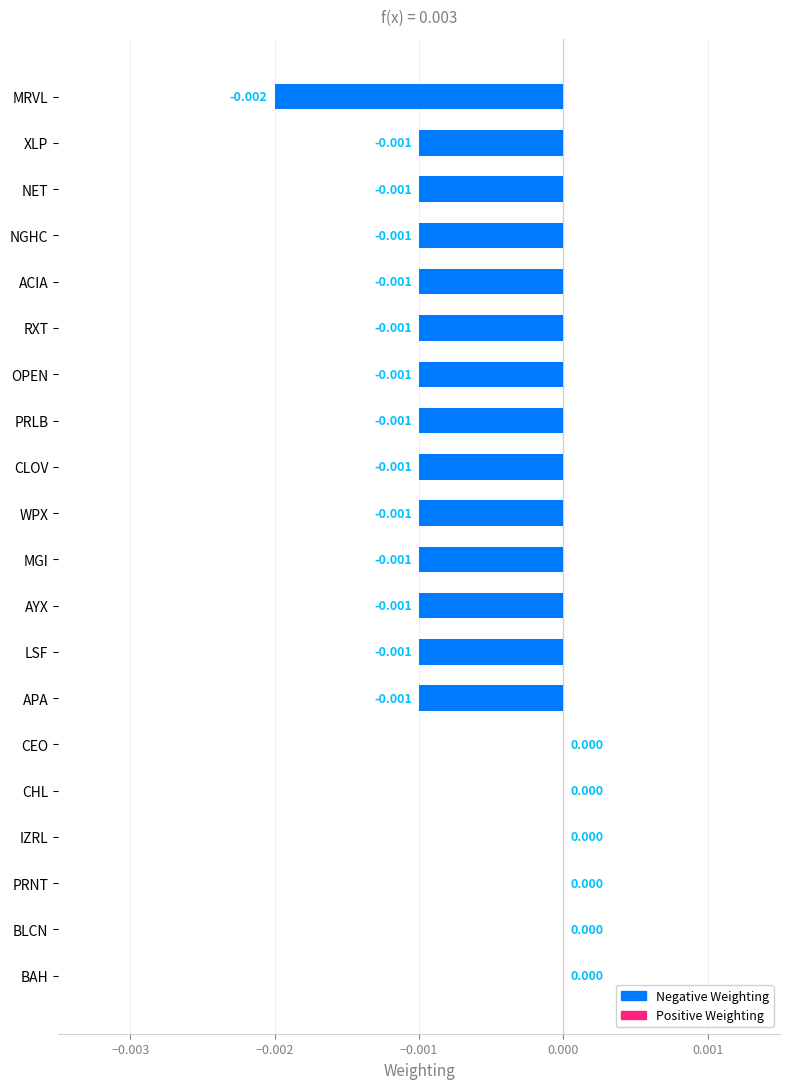

Are the bars horizontal?

Yes